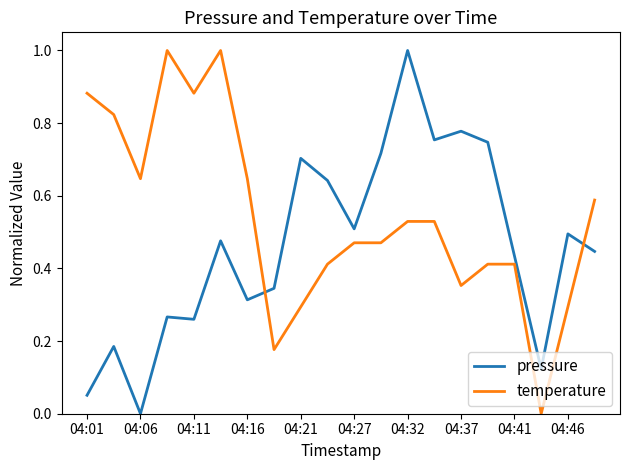

What is the maximum value for pressure?

1.0